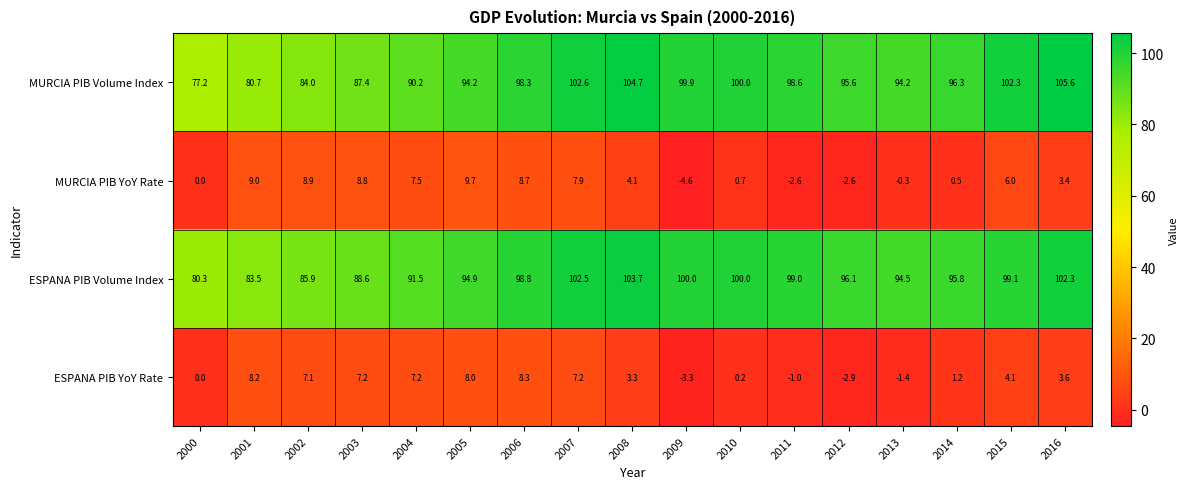

The MURCIA PIB Volume Index series shows 80.7 at 2001. True or false?

True